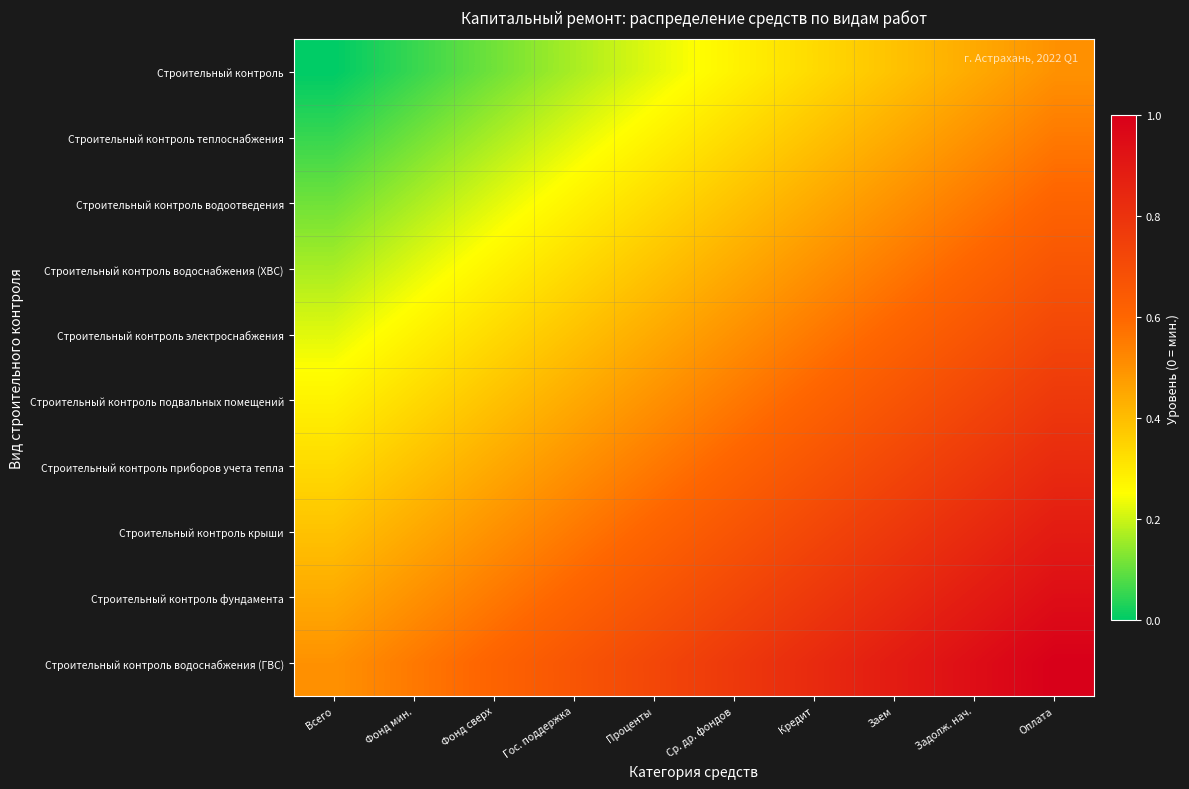

Count the number of data series in this chart.

10